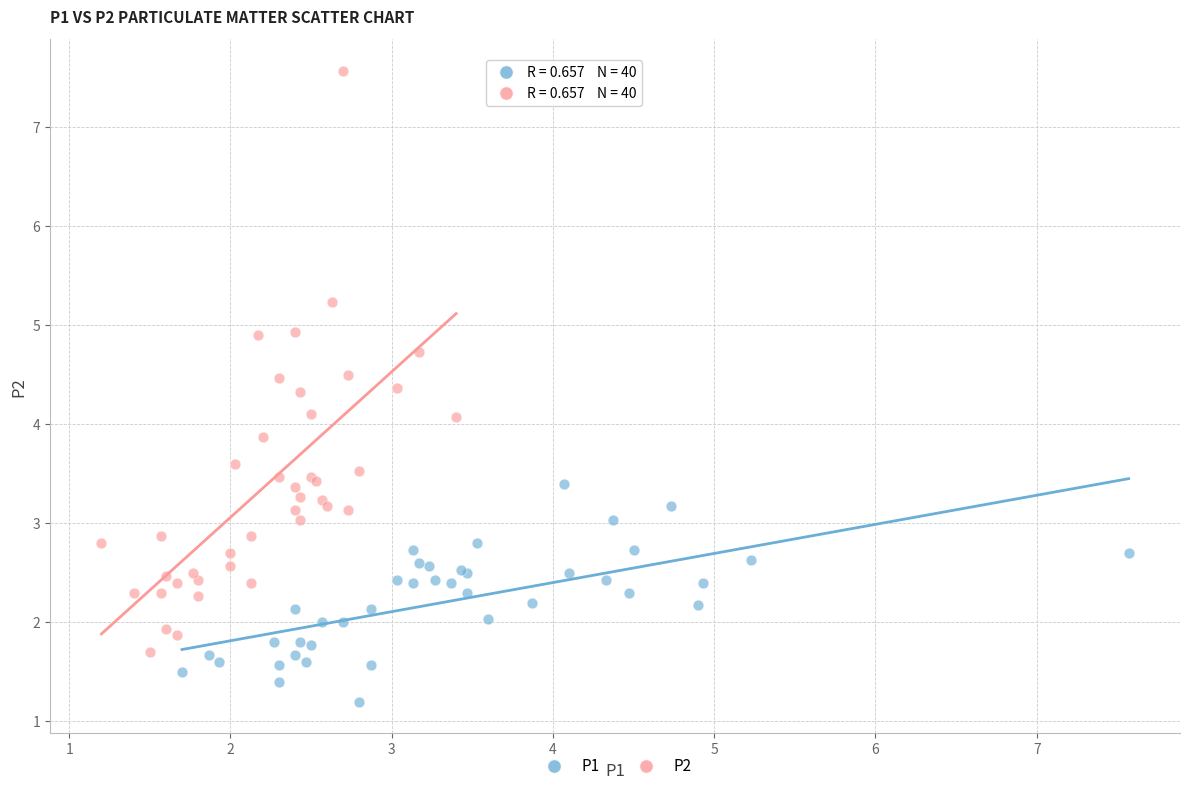

Which series contains the highest Y value?

P2